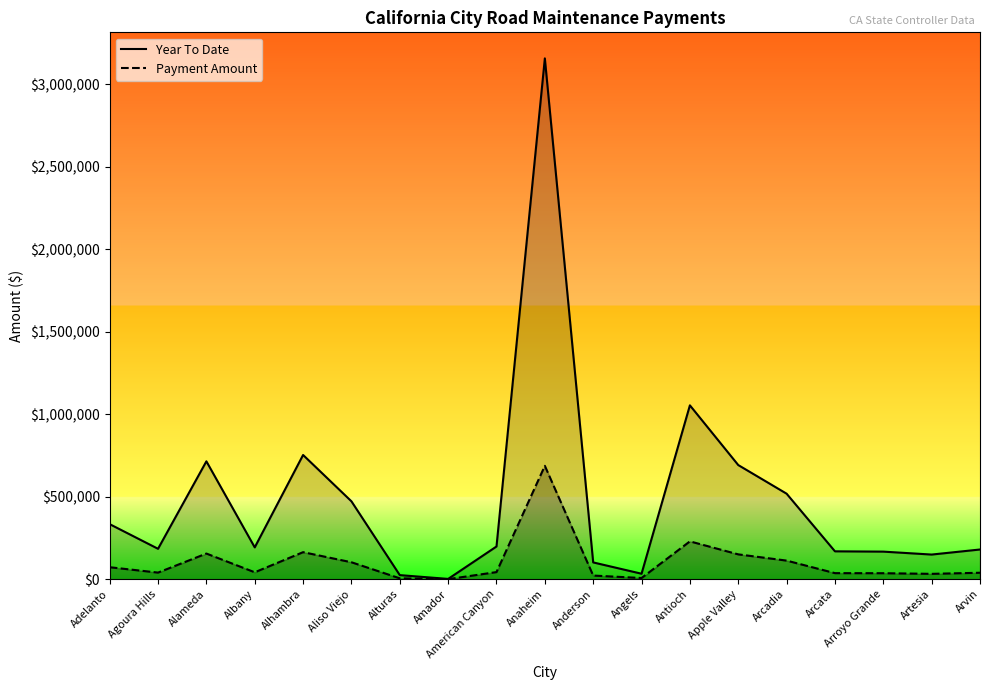

What is the value of the Year To Date point at the 8th from the left?

1823.2